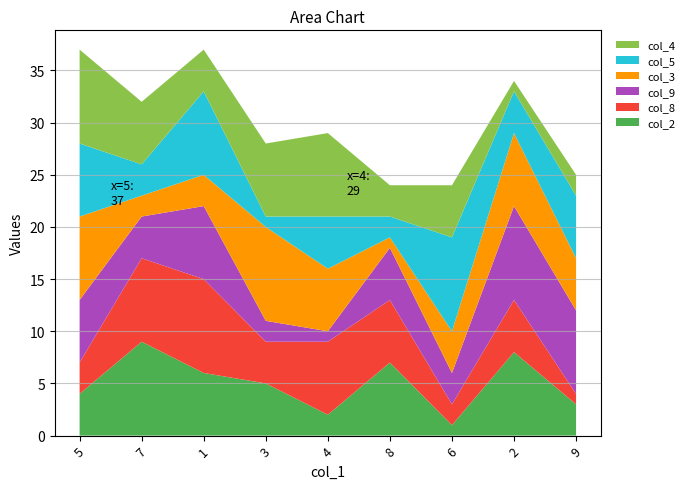

Reading right to left, extract all data points from this chart.

col_2: 3	8	1	7	2	5	6	9	4
col_8: 1	5	2	6	7	4	9	8	3
col_9: 8	9	3	5	1	2	7	4	6
col_3: 5	7	4	1	6	9	3	2	8
col_5: 6	4	9	2	5	1	8	3	7
col_4: 2	1	5	3	8	7	4	6	9